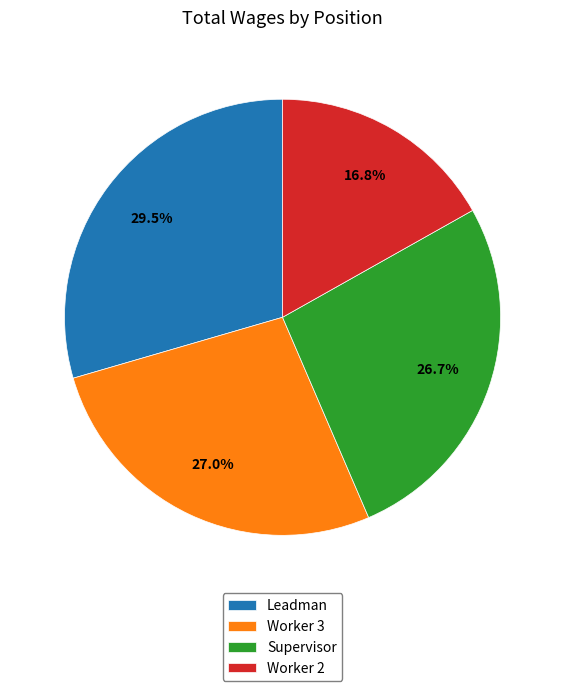

Does any single category account for the majority?

No